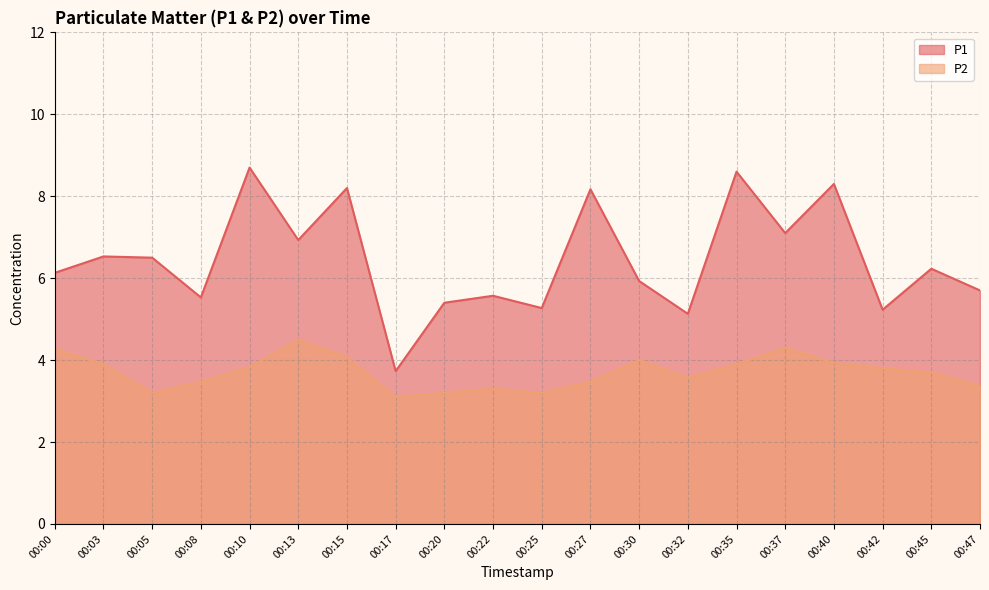

Is the value of P2 at 00:05 greater than the value of P1 at 00:13?

No